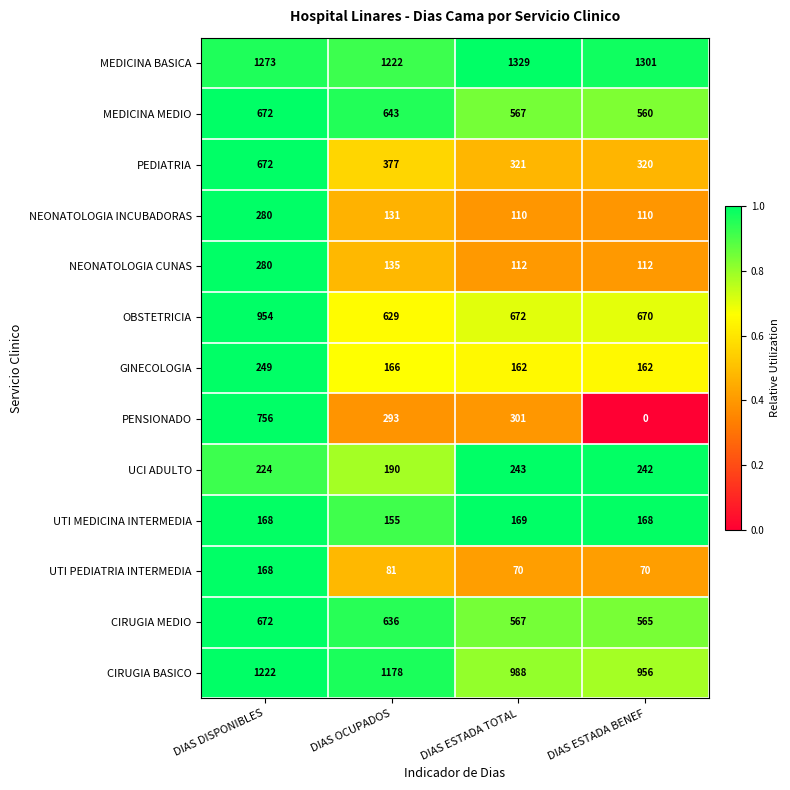

Which label corresponds to the smallest value in the chart?

DIAS ESTADA BENEF